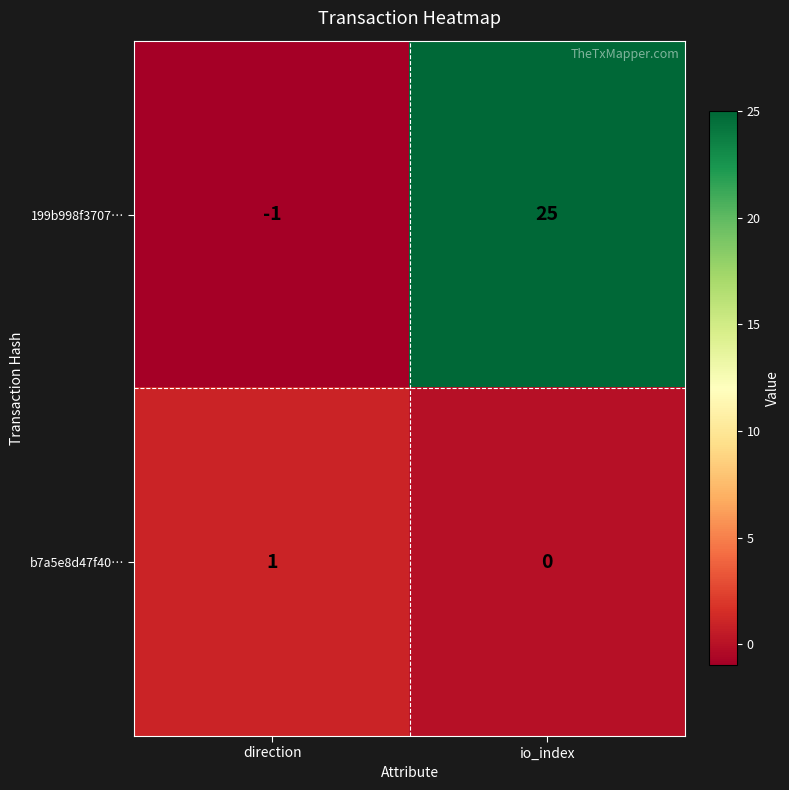

Which category has the highest value in the 199b998f3707… series?

io_index